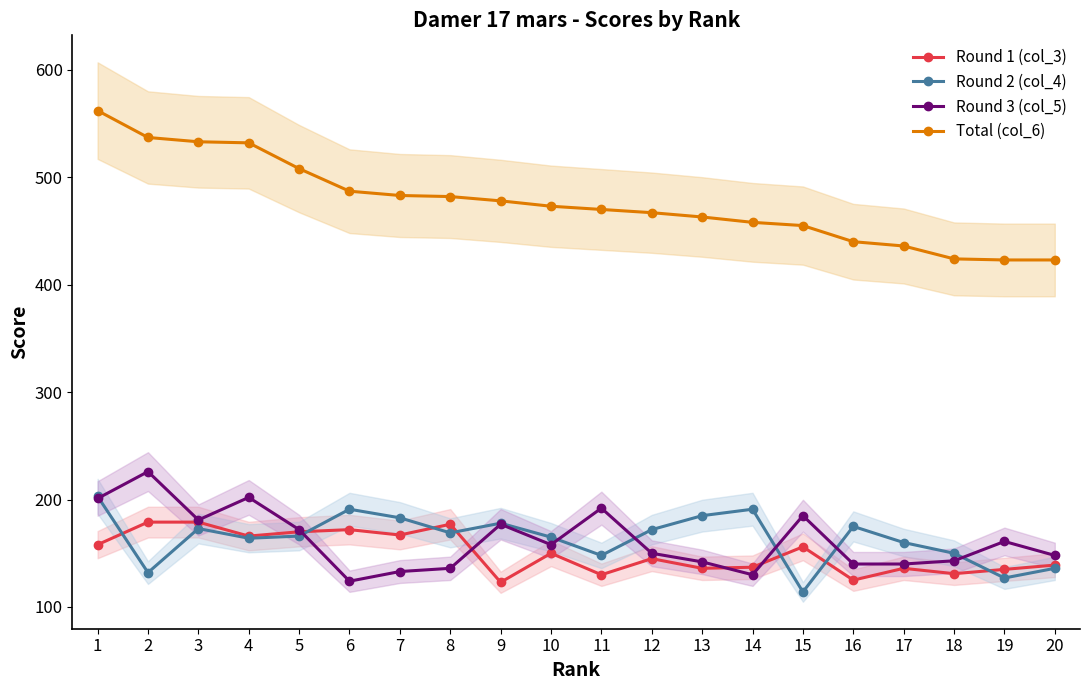

What is the difference between the Round 2 (col_4) values at 20 and 5?

30